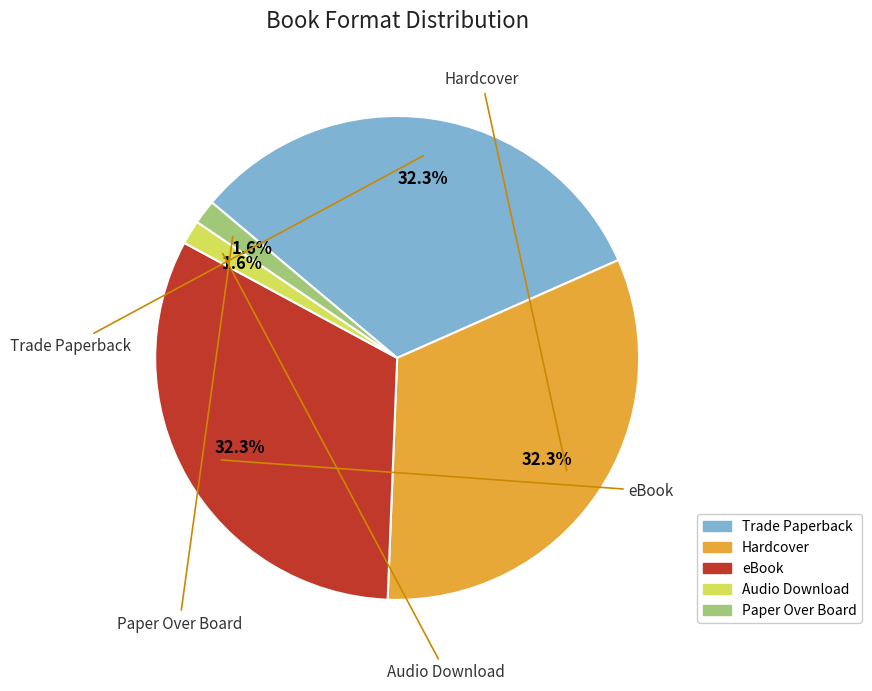

Is the sum of Paper Over Board and Audio Download greater than half?

No